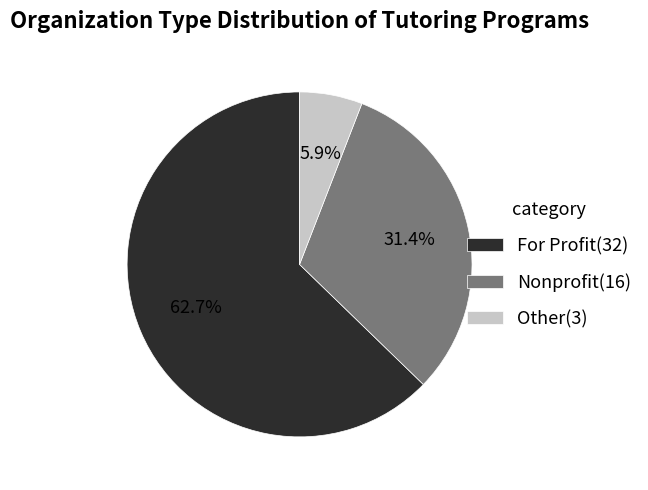

The Other slice represents 6% of the pie. True or false?

True